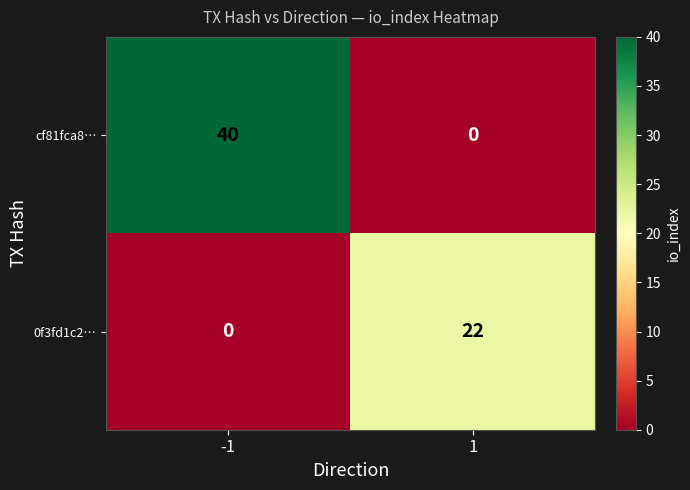

What is the average value of the 0f3fd1c2… series?

11